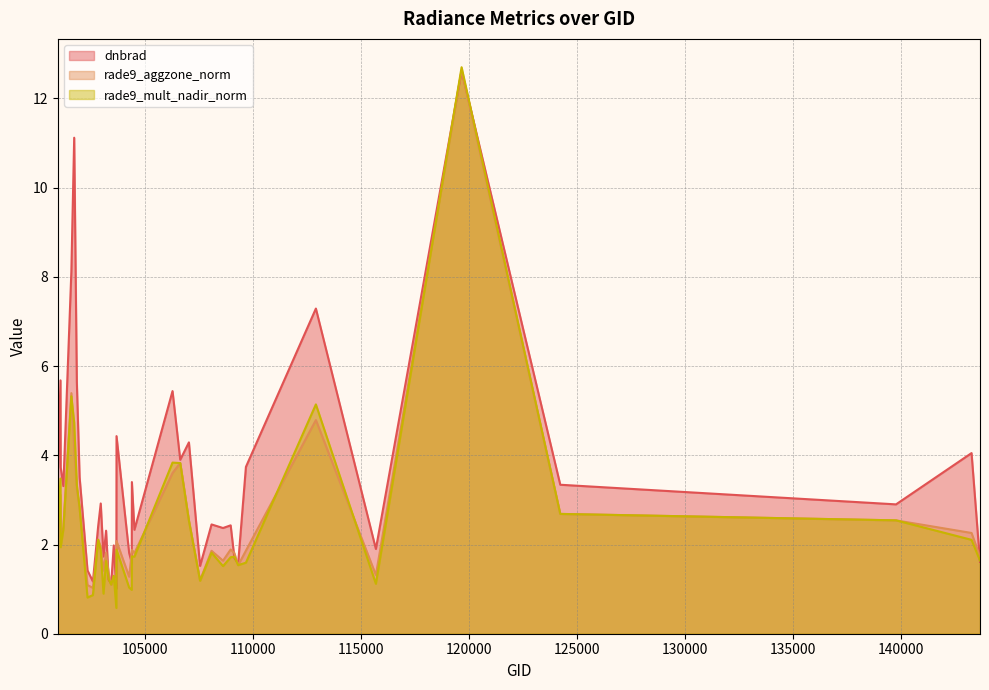

What are all the series names shown in the legend?

dnbrad, rade9_aggzone_norm, rade9_mult_nadir_norm